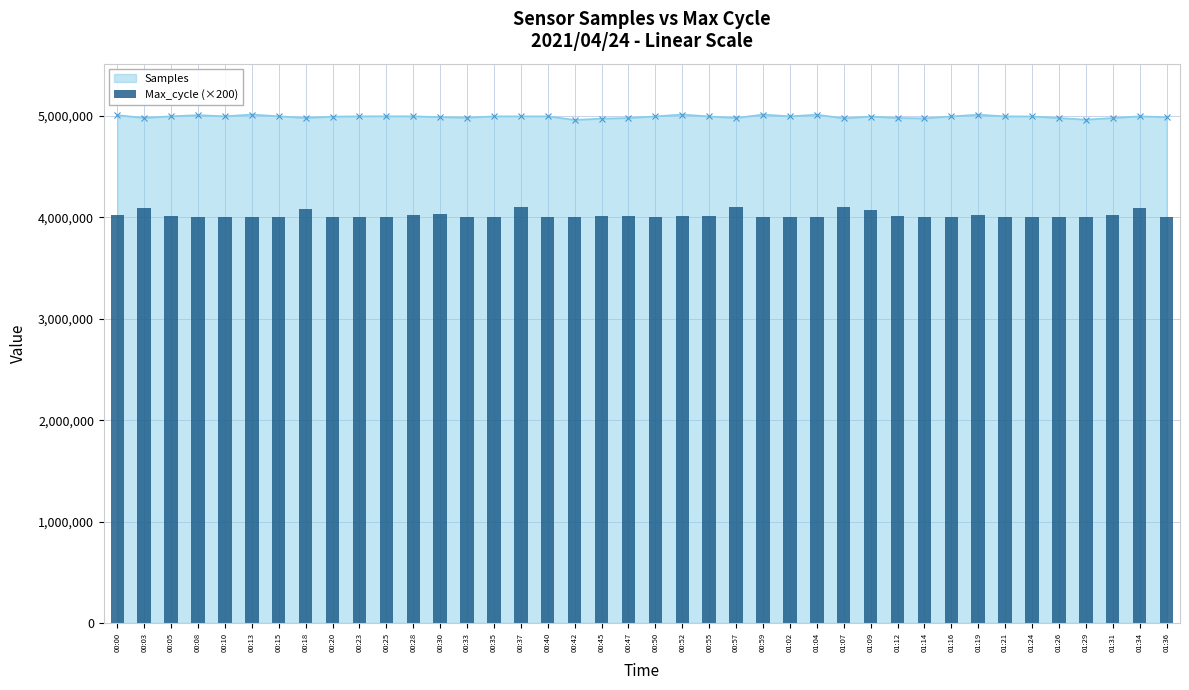

What is the ratio of the value at 00:52 to the value at 01:34?

1.0